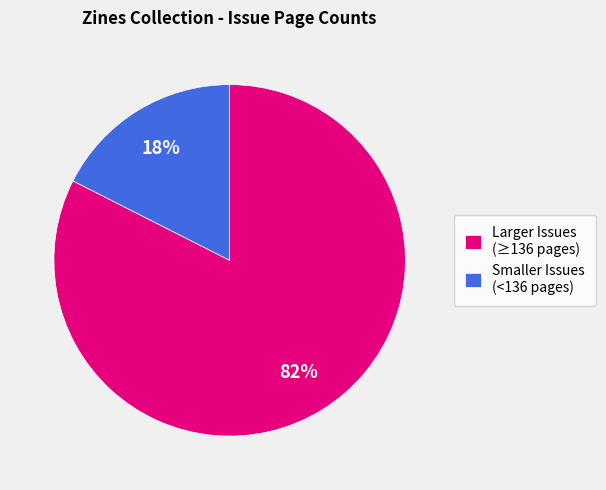

Which category accounts for the majority?

Larger Issues (≥136 pages)